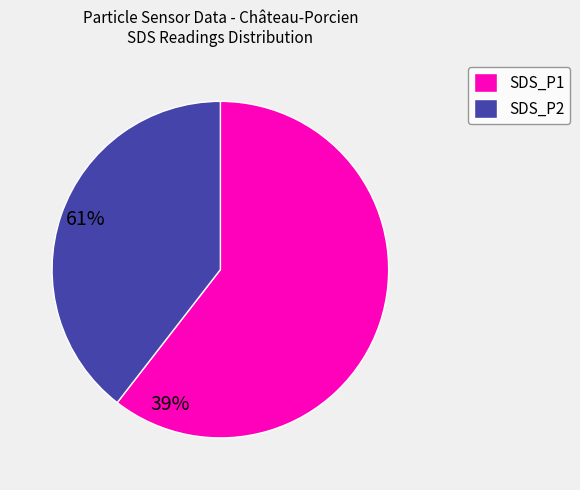

Approximately how many times larger is the value at SDS_P2 compared to SDS_P1?

0.7